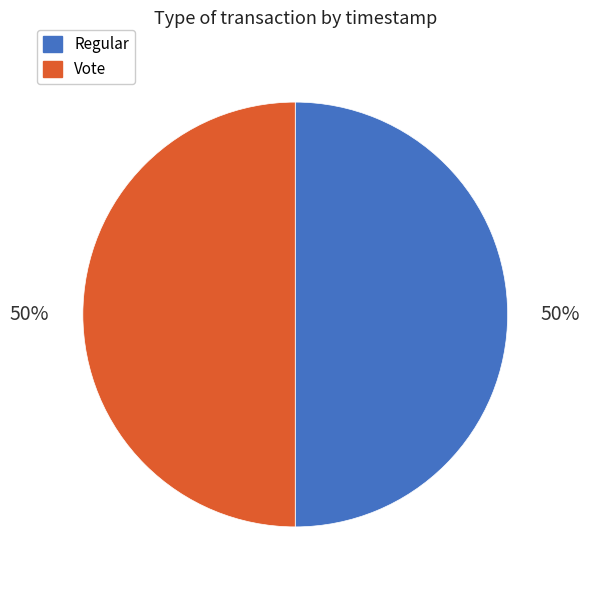

To the nearest percent, what is the average slice percentage?

50%